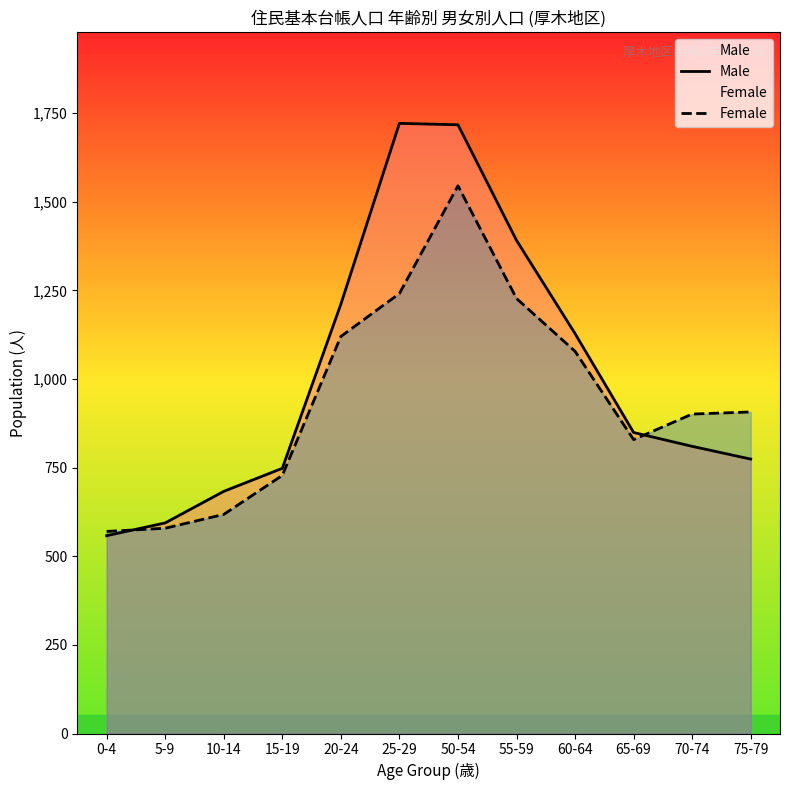

Rank the series by their maximum value, from highest to lowest.

Male, Female